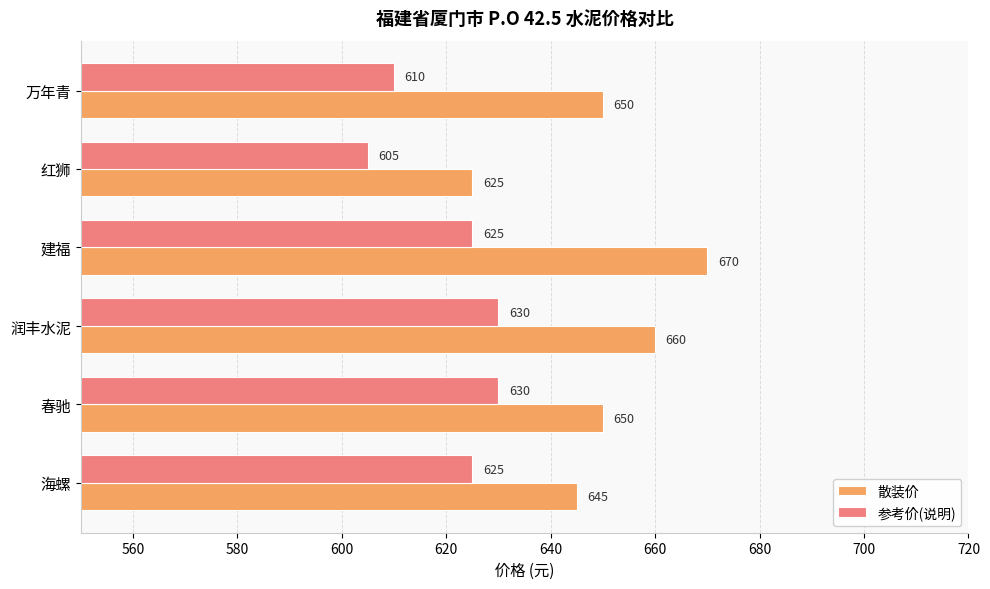

List the series in order of their overall mean, lowest first.

参考价(说明), 散装价